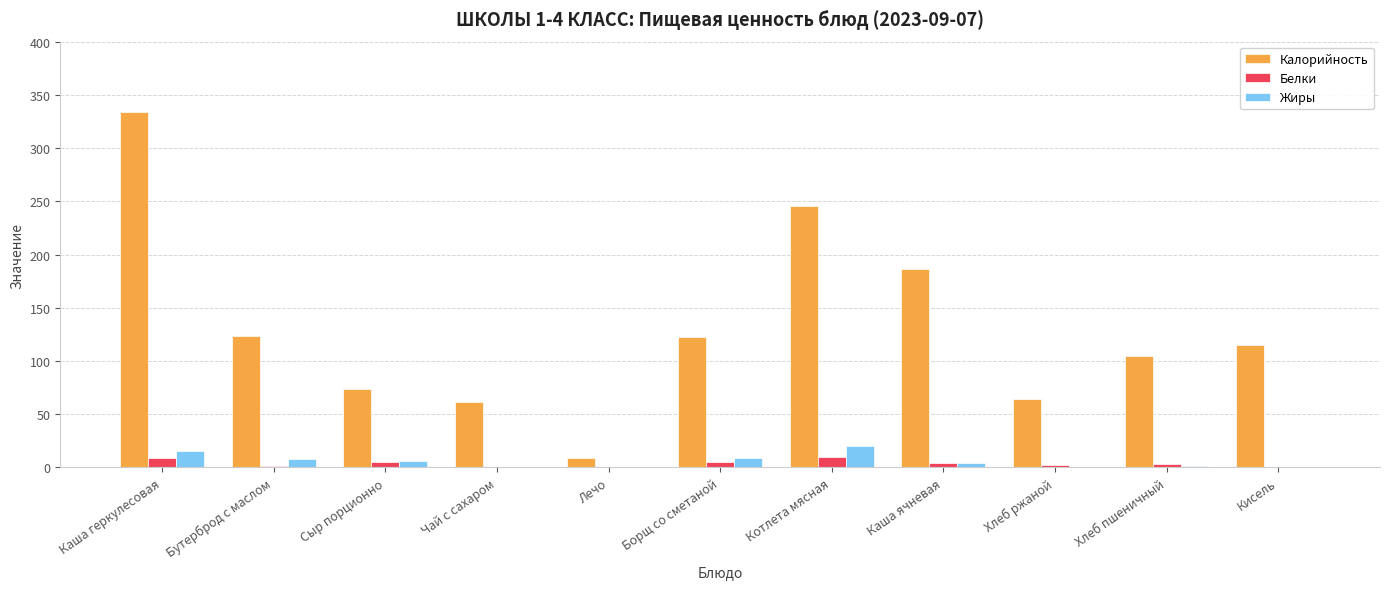

How many categories are shown in the chart?

11